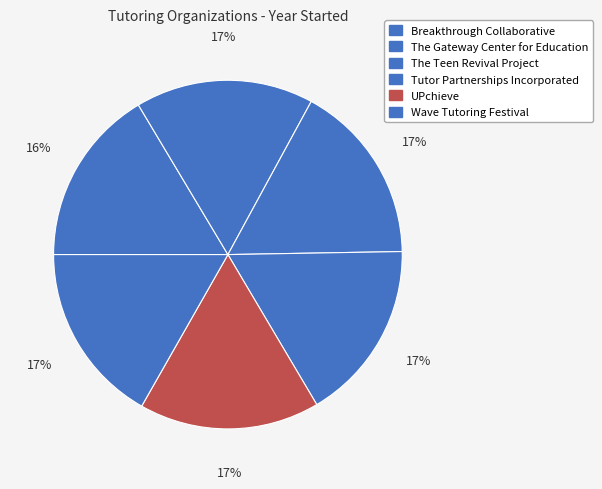

Approximately how many times larger is the value at The Gateway Center for Education compared to Breakthrough Collaborative?

1.0